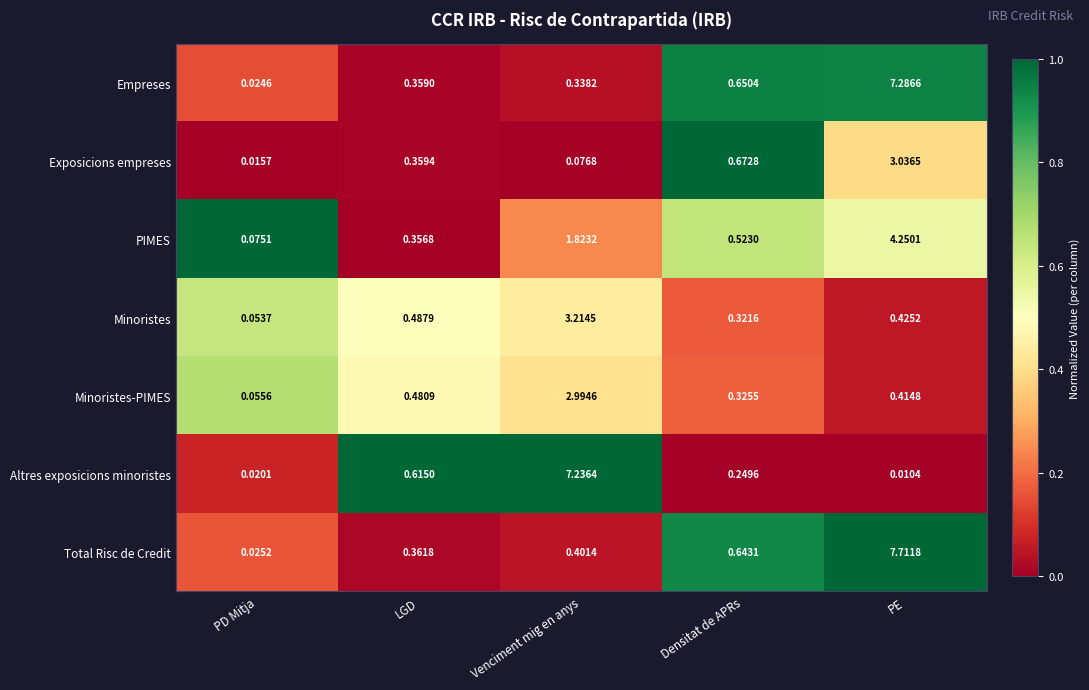

List the labels in order of Minoristes-PIMES value, smallest first.

PD Mitja, Densitat de APRs, PE, LGD, Venciment mig en anys